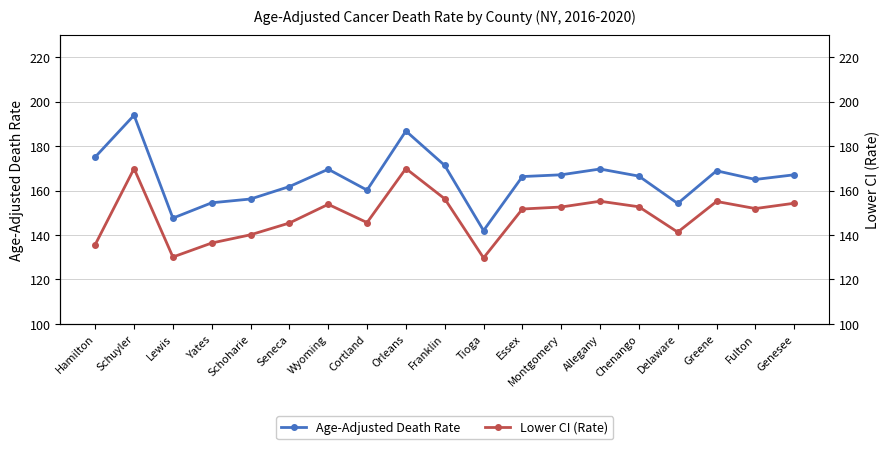

What is the difference between the Age-Adjusted Death Rate values at Genesee and Orleans?

19.7